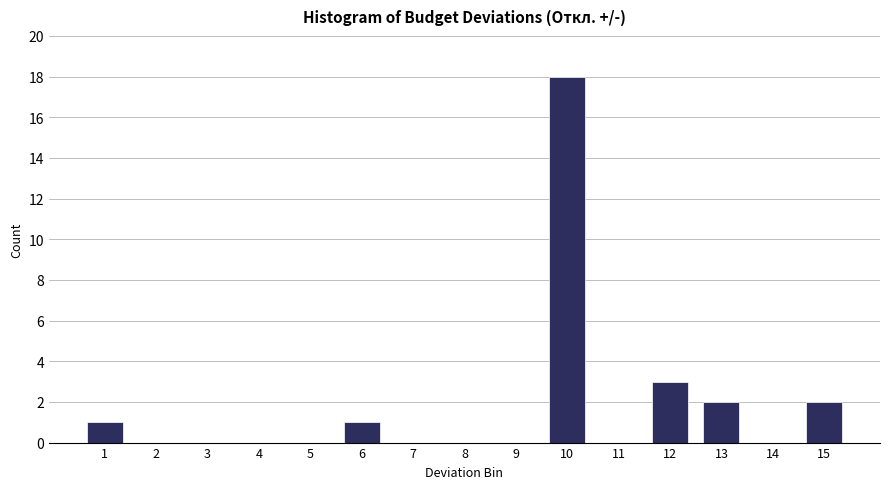

Reading left to right, what are all the values shown in this chart?

1=1	2=0	3=0	4=0	5=0	6=1	7=0	8=0	9=0	10=18	11=0	12=3	13=2	14=0	15=2